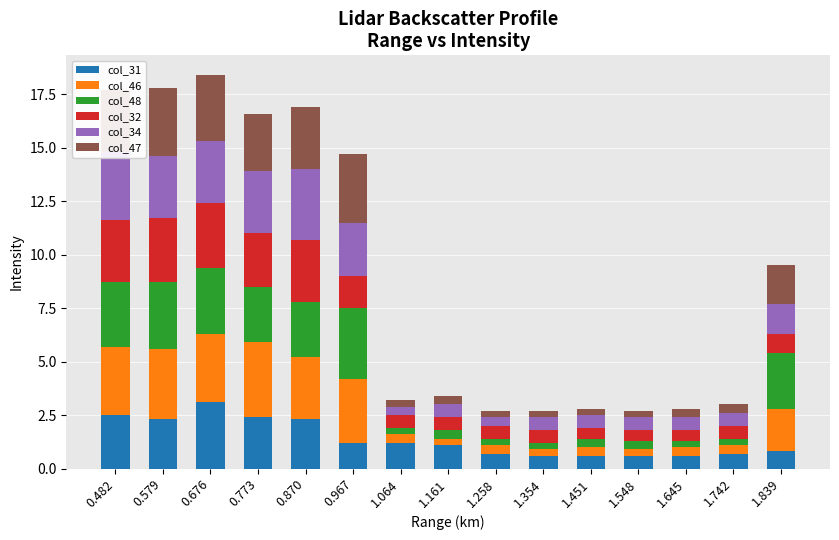

What is the approximate value of col_31 at 1.354?

0.6